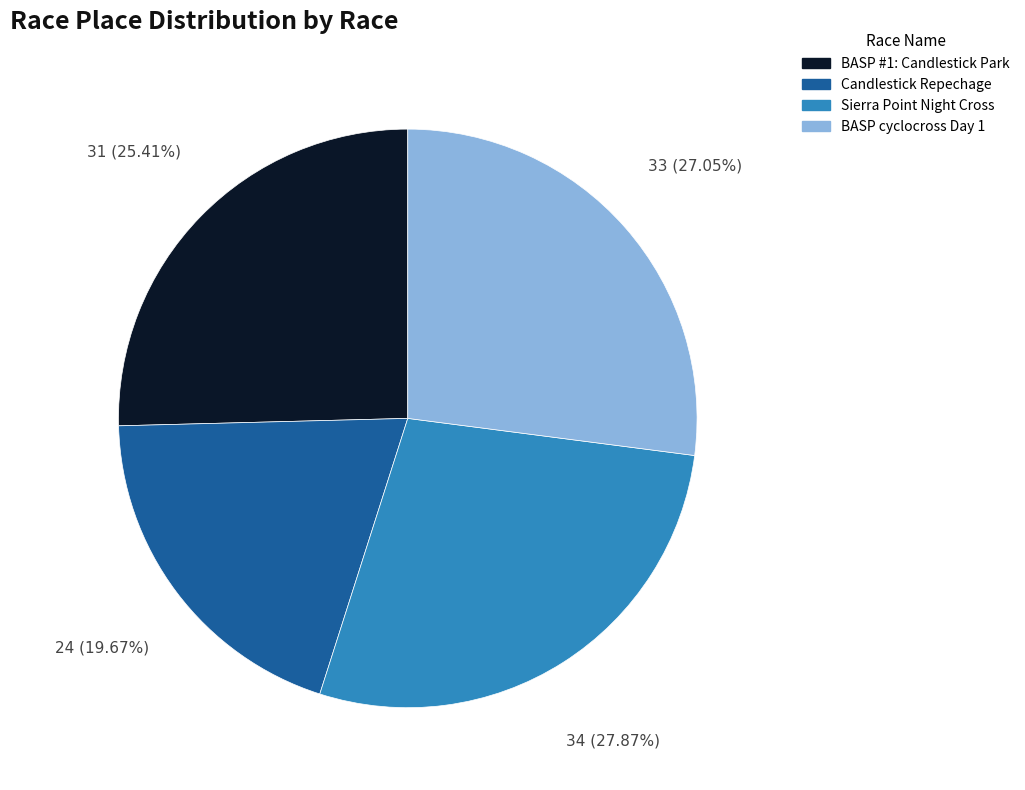

Does any single category account for the majority?

No